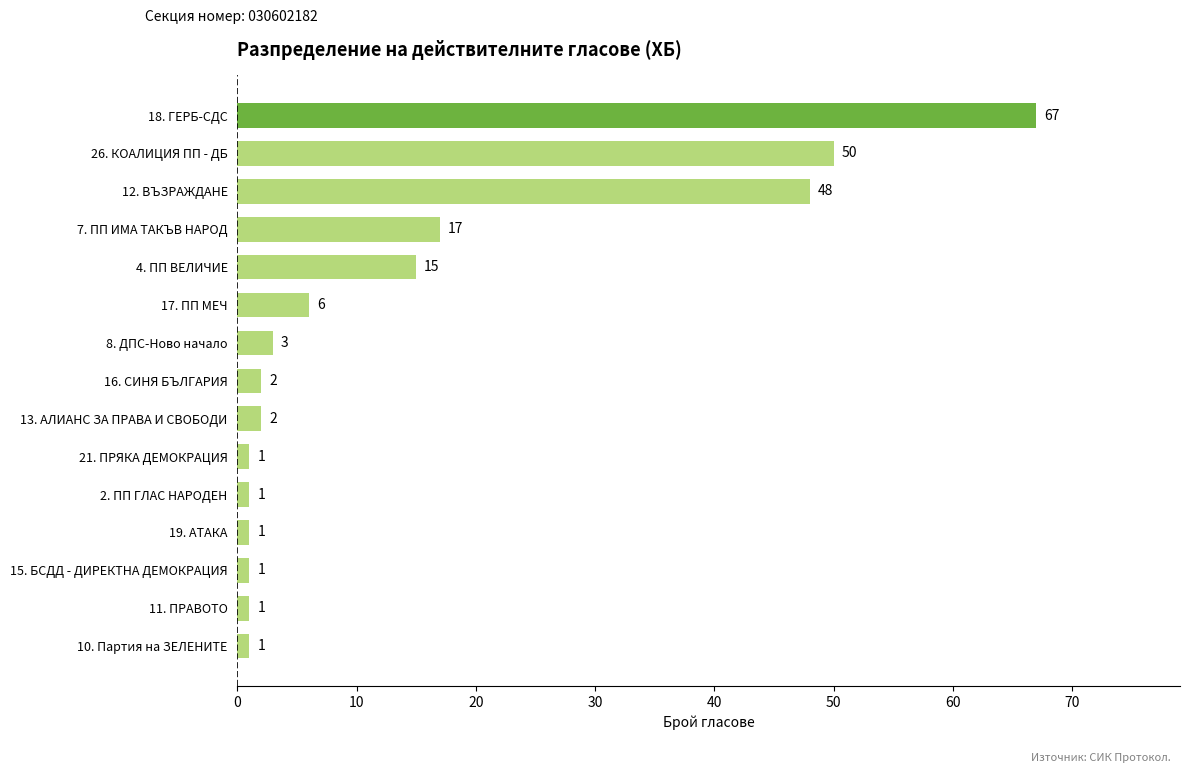

What is the difference between the maximum and minimum values?

66